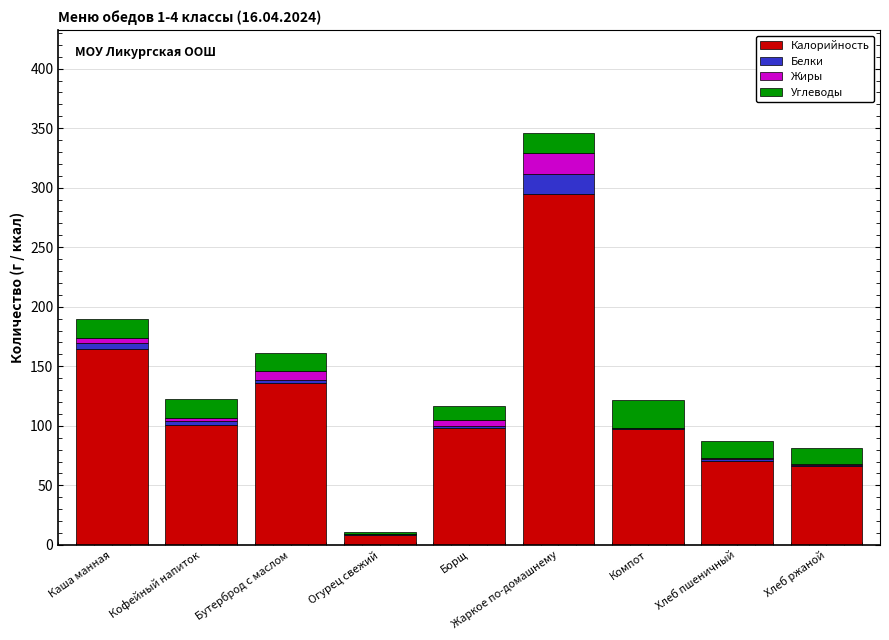

What are all the series names shown in the legend?

Калорийность, Белки, Жиры, Углеводы